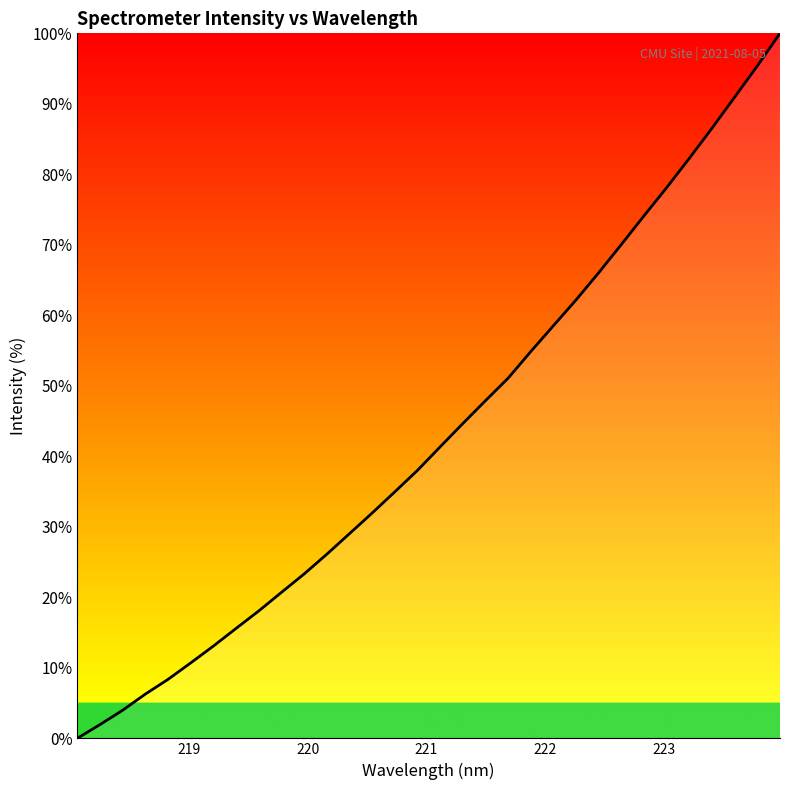

What is the difference between the maximum and minimum values?

100.0